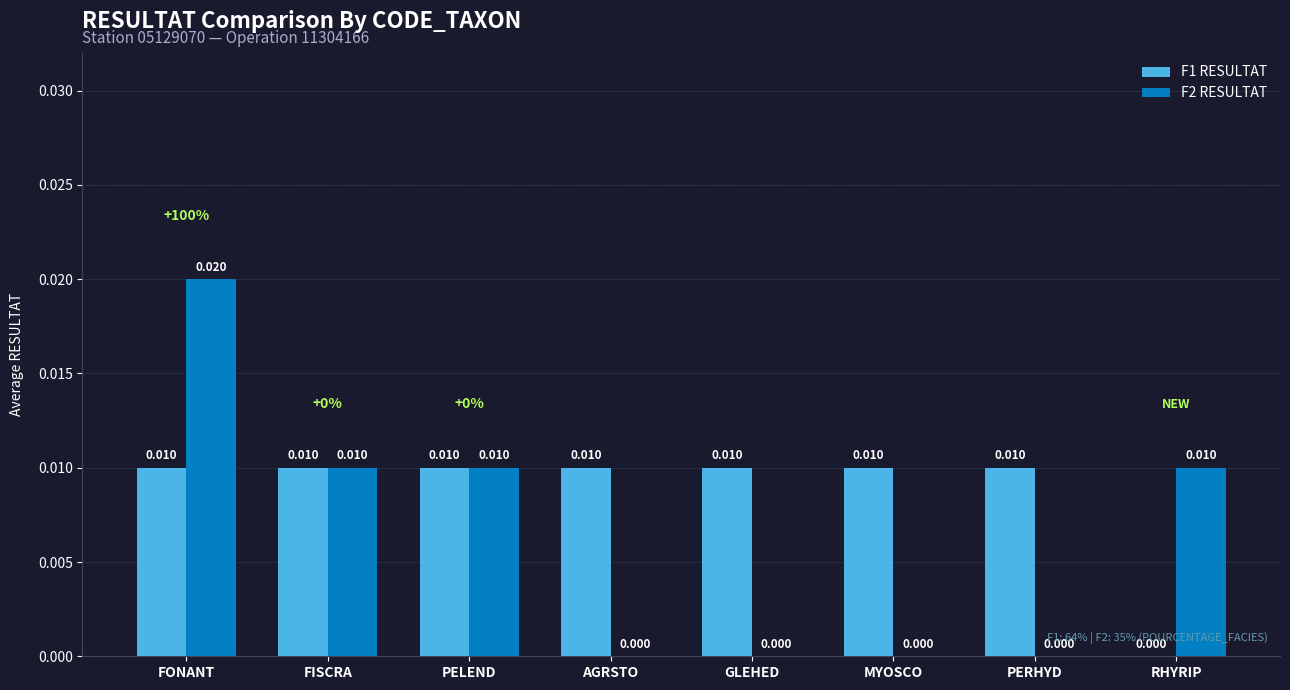

Which series has the largest total across all categories?

F1 RESULTAT